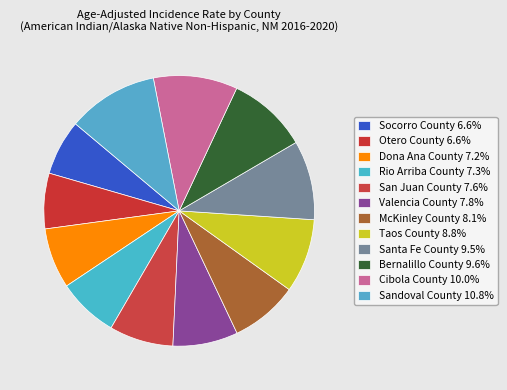

Count the number of slices in the pie.

12